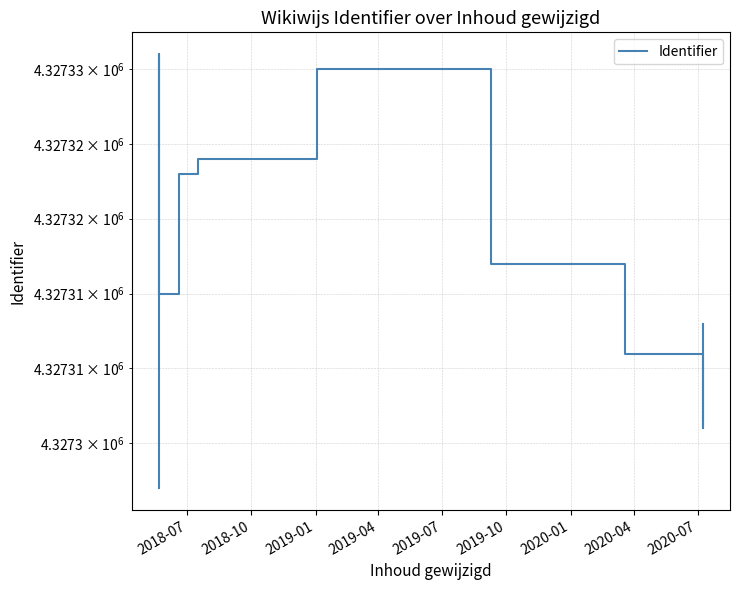

At which category does the chart reach its minimum across all series?

2018-07